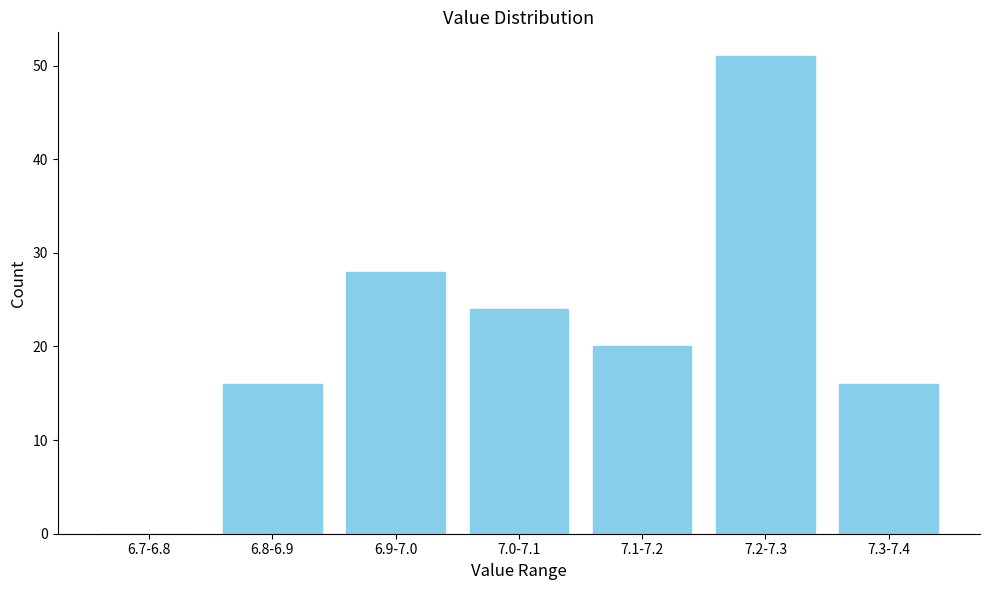

Reading left to right, extract all data points from this chart.

6.7-6.8=0	6.8-6.9=16	6.9-7.0=28	7.0-7.1=24	7.1-7.2=20	7.2-7.3=51	7.3-7.4=16